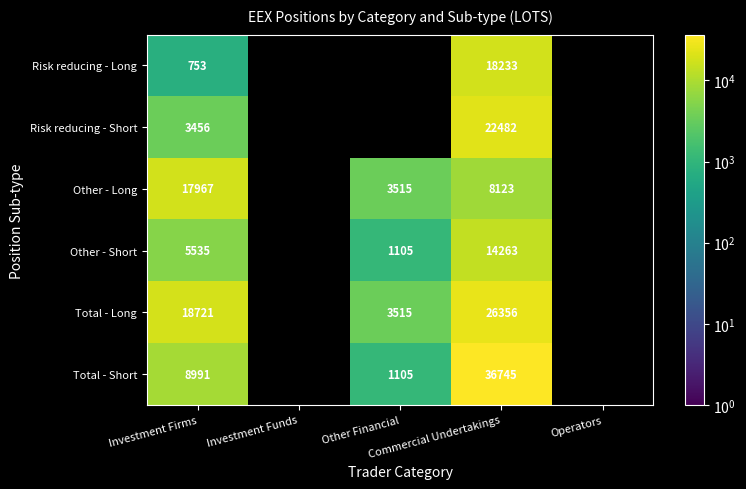

At which category does the chart reach its peak across all series?

Commercial Undertakings